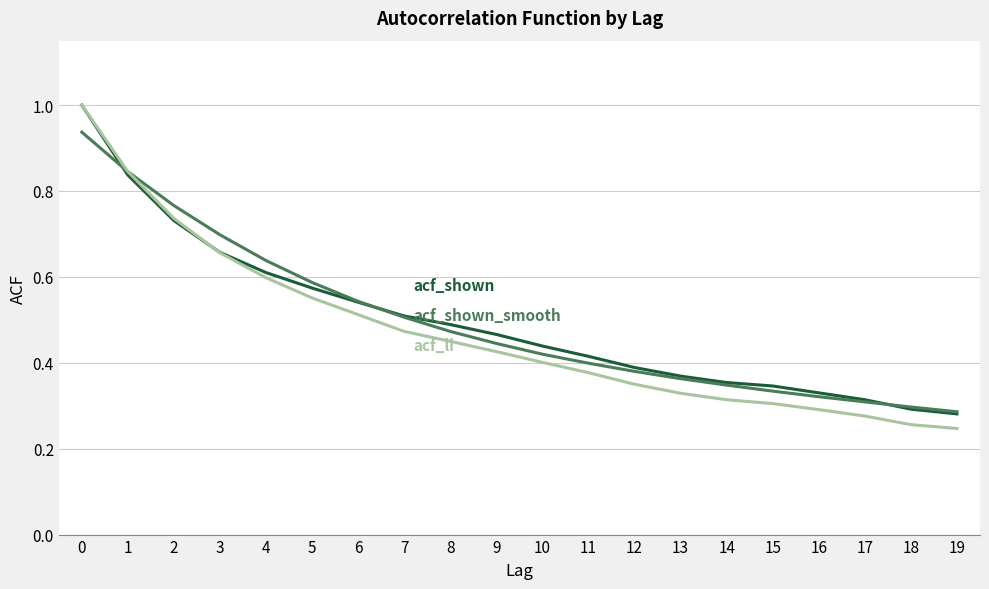

What is the maximum value shown in the chart?

1.0